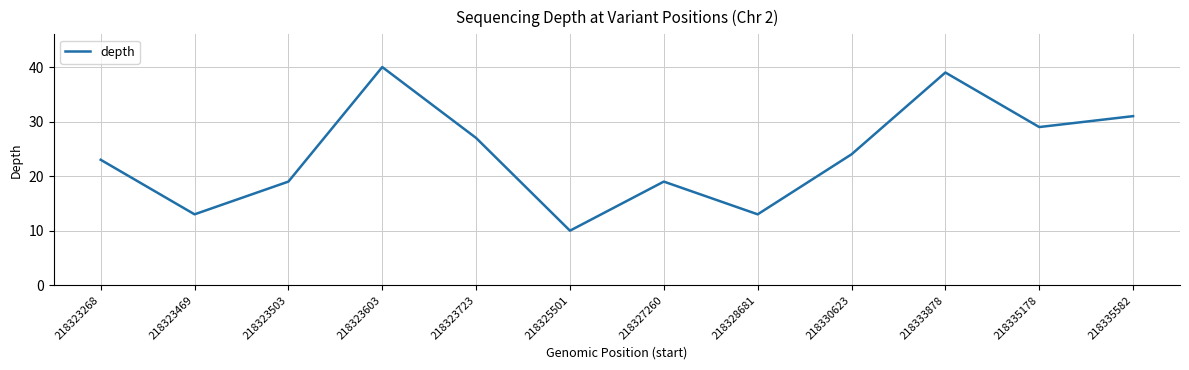

How many lines are shown in the chart?

1